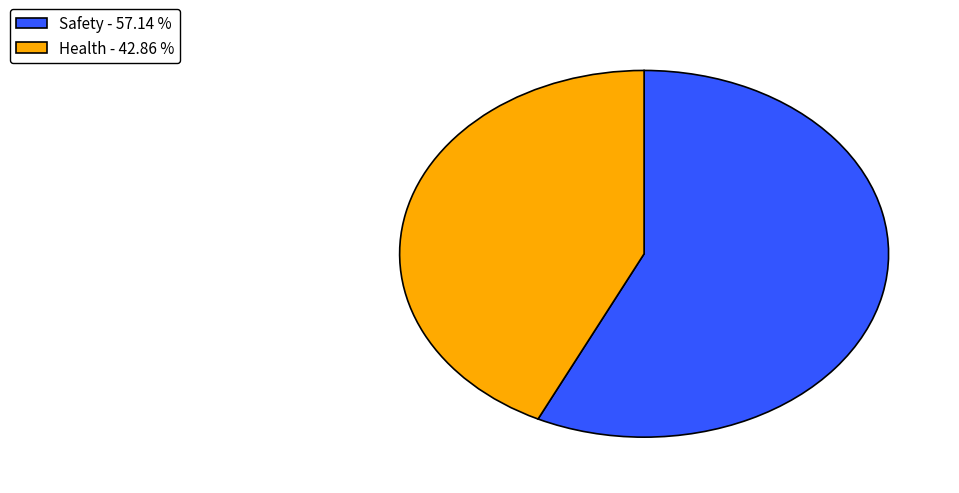

Do Health - 42.86 % and Safety - 57.14 % together represent more than half of the pie?

Yes